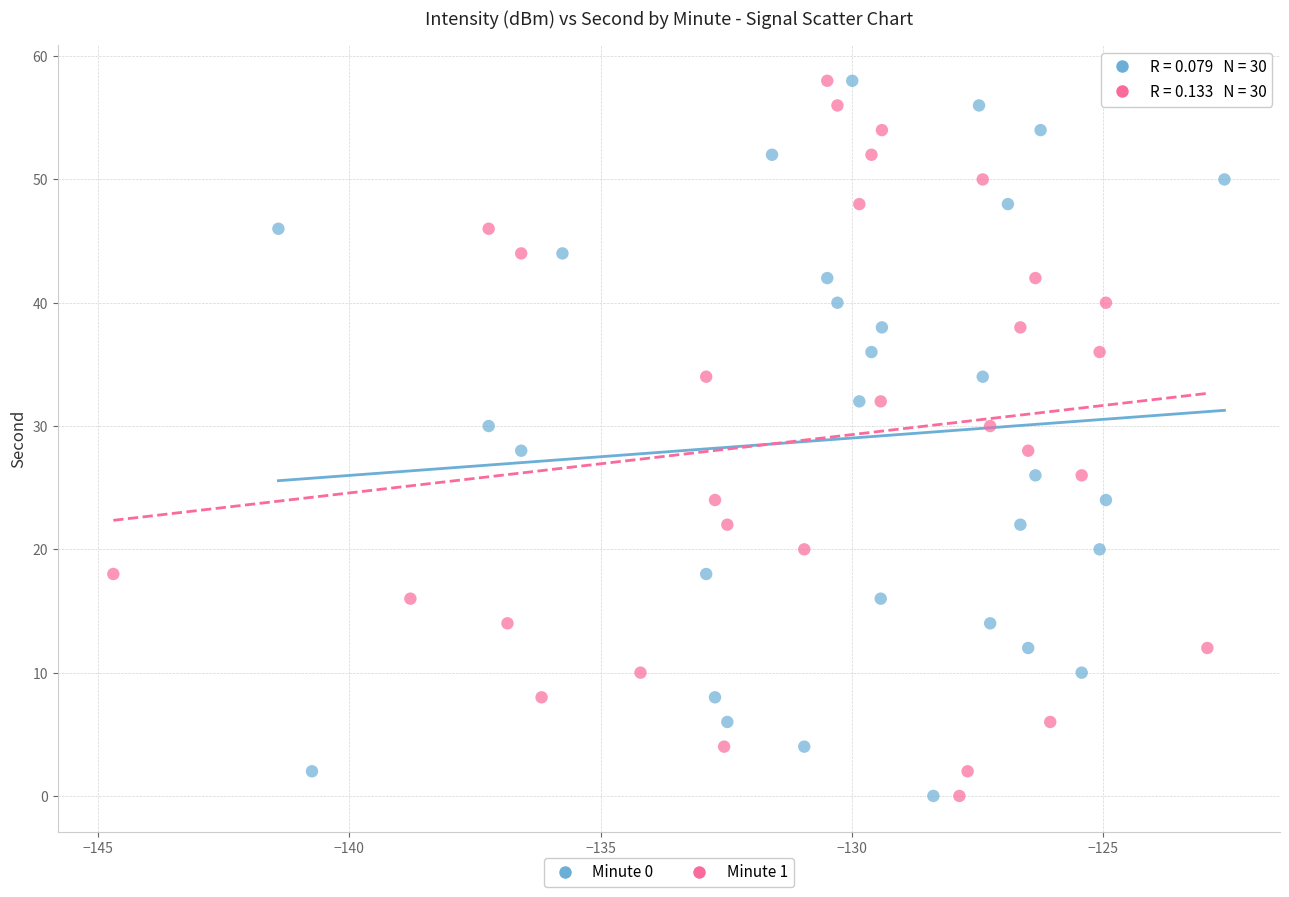

What are all the series names shown in the legend?

Minute 0, Minute 1